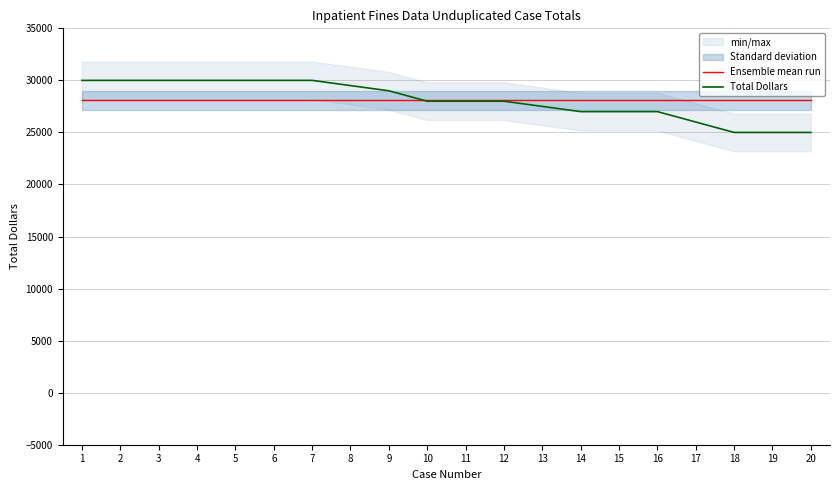

Reading left to right, what are all the values shown in this chart?

Ensemble mean run: 28100	28100	28100	28100	28100	28100	28100	28100	28100	28100	28100	28100	28100	28100	28100	28100	28100	28100	28100	28100
Total Dollars: 30000	30000	30000	30000	30000	30000	30000	29500	29000	28000	28000	28000	27500	27000	27000	27000	26000	25000	25000	25000